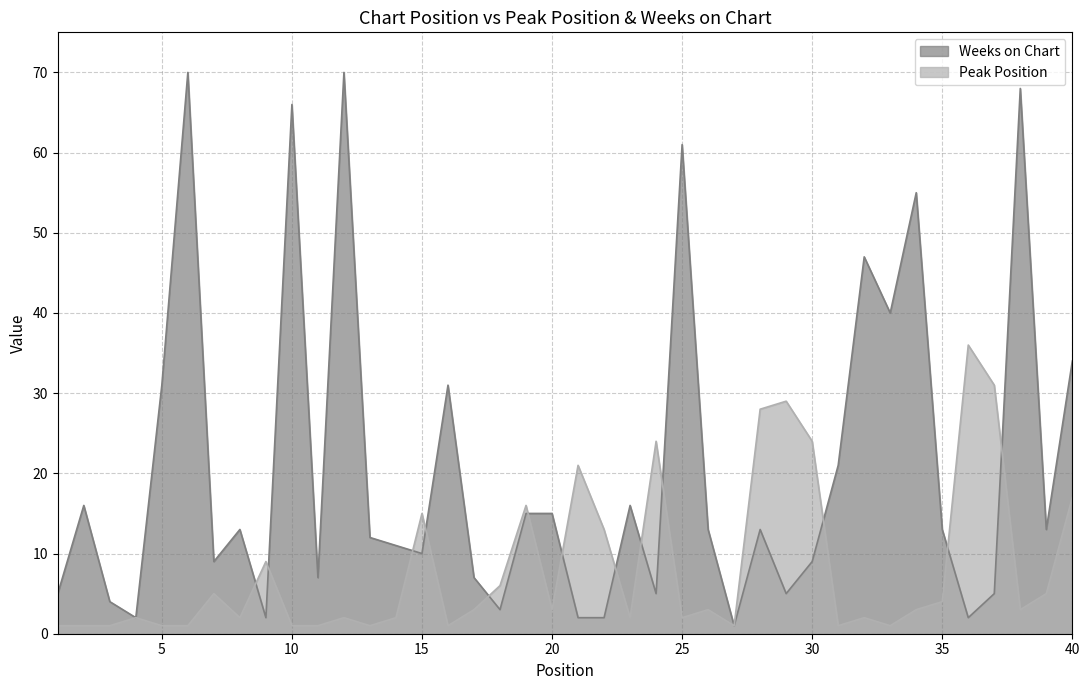

Where is Peak Position nearest to the value 18?

40